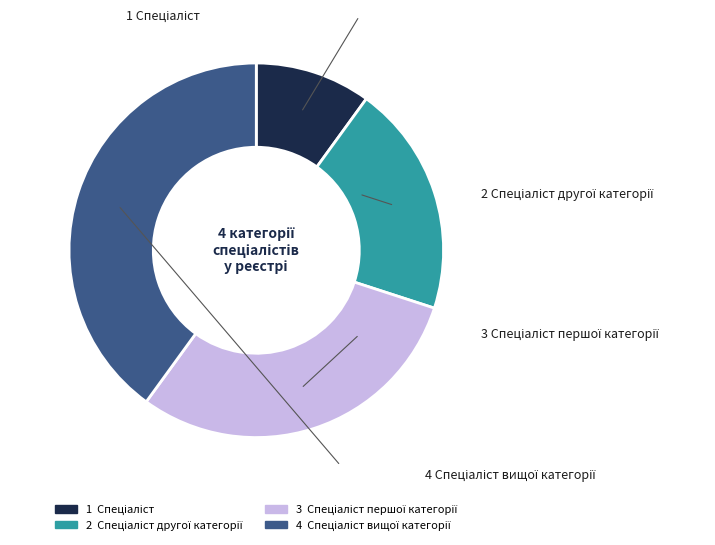

Is there any slice that represents more than half of the pie?

No